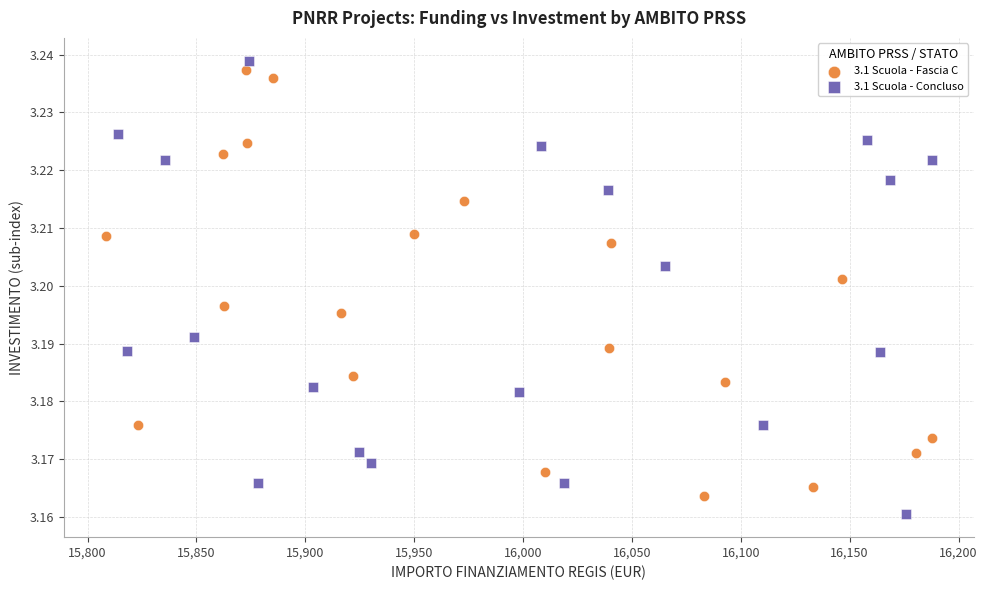

What are all the series names shown in the legend?

3.1 Scuola - Fascia C, 3.1 Scuola - Concluso